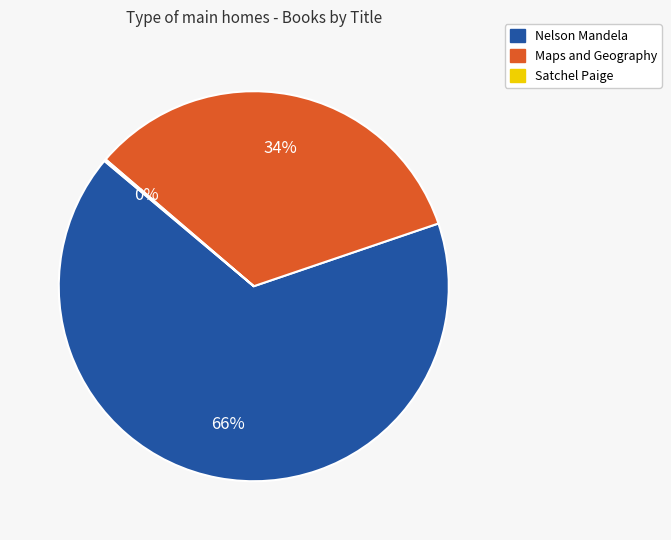

Between Maps and Geography and Nelson Mandela, which is larger?

Nelson Mandela